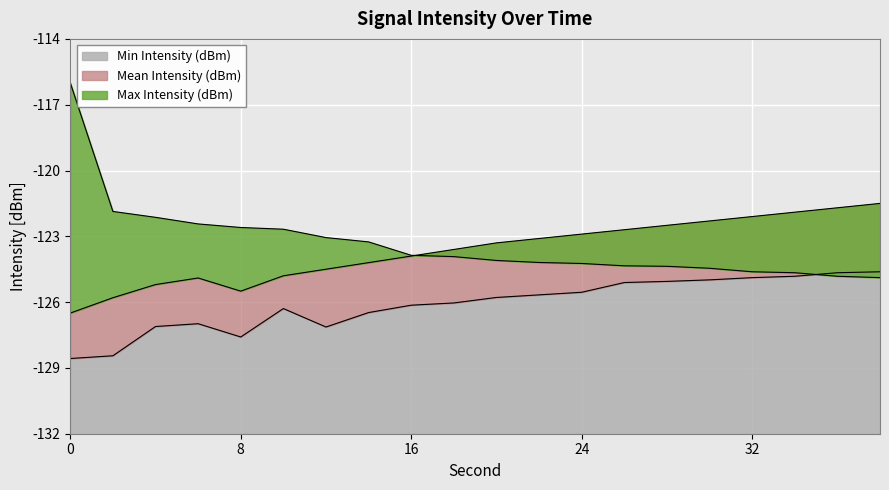

Between 10 and 20, which is larger?

20